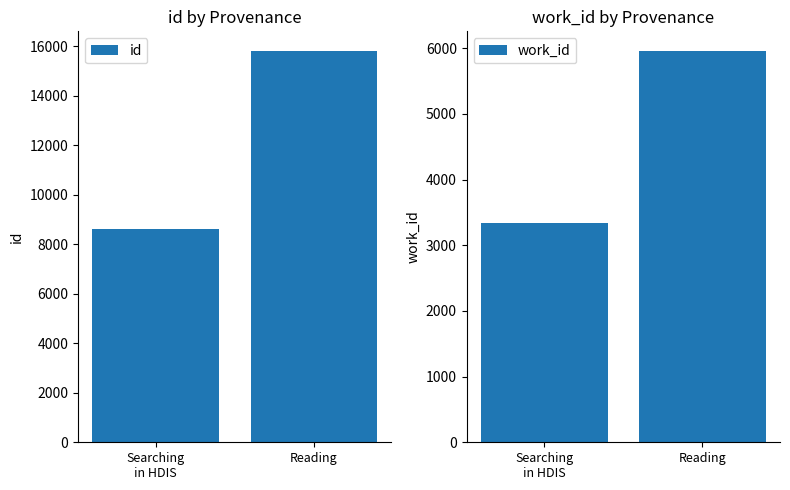

Which series changed the most between Searching
in HDIS and Reading?

id